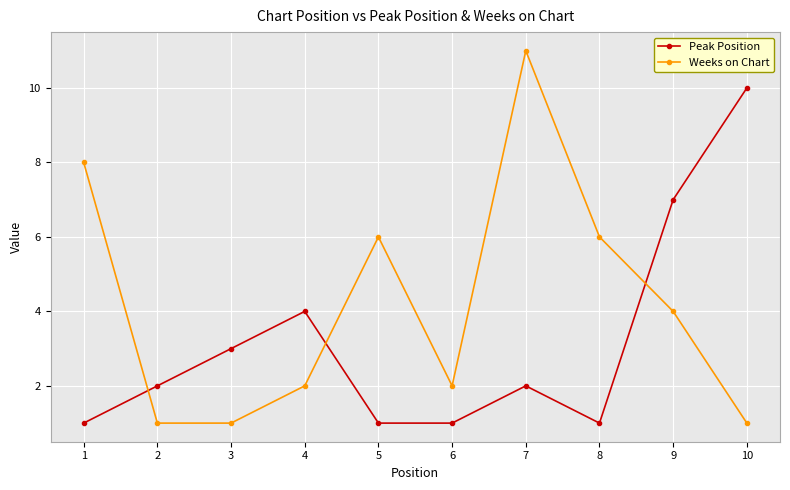

What is the value of the Weeks on Chart point at the 9th from the left?

4